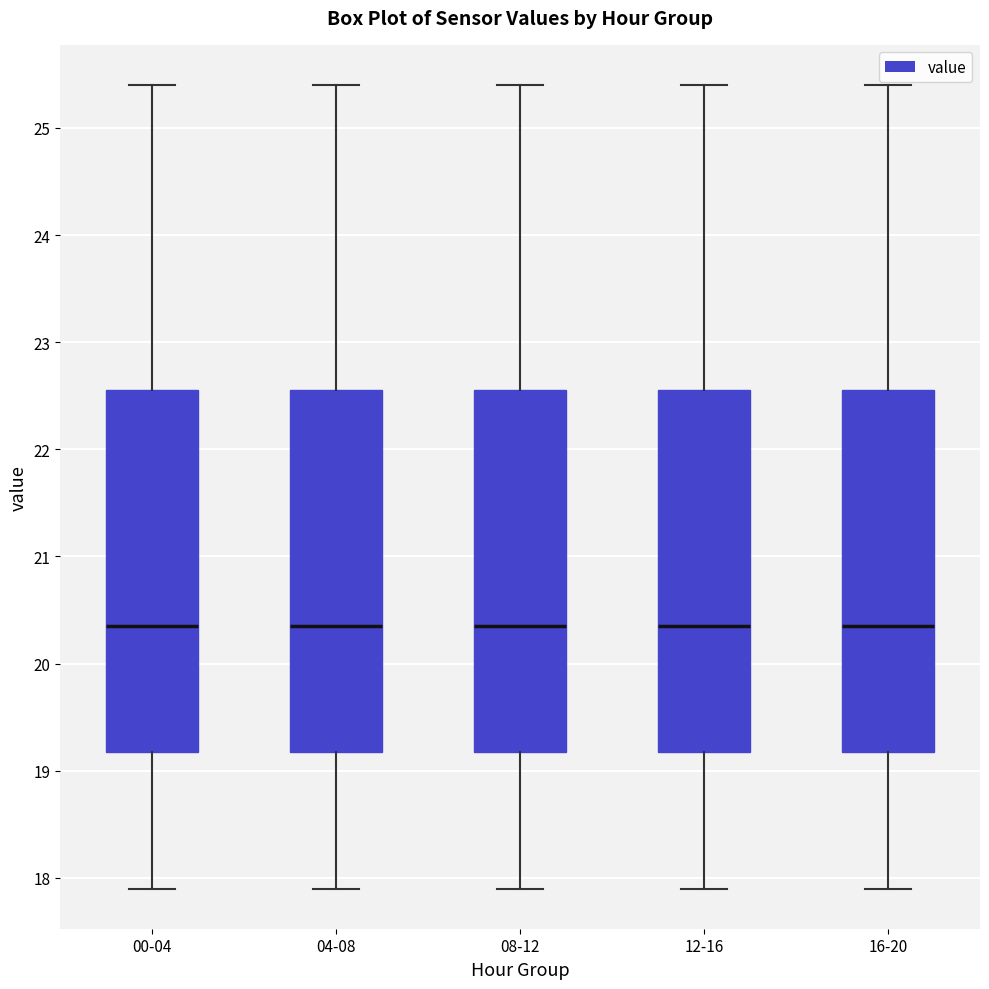

Where does the lower whisker of the box for 04-08 end on the y-axis? The values are not printed on the chart, so give them approximately, as read against the axis.

17.9